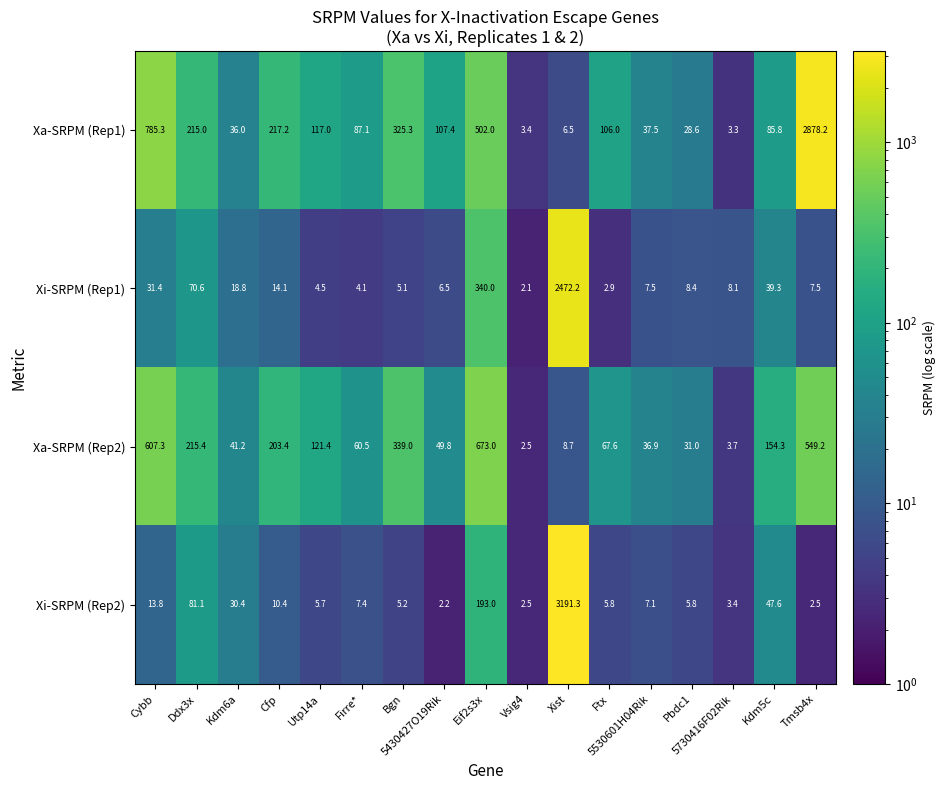

Is it true that Xa-SRPM (Rep1) equals 351.2 at Cfp?

False